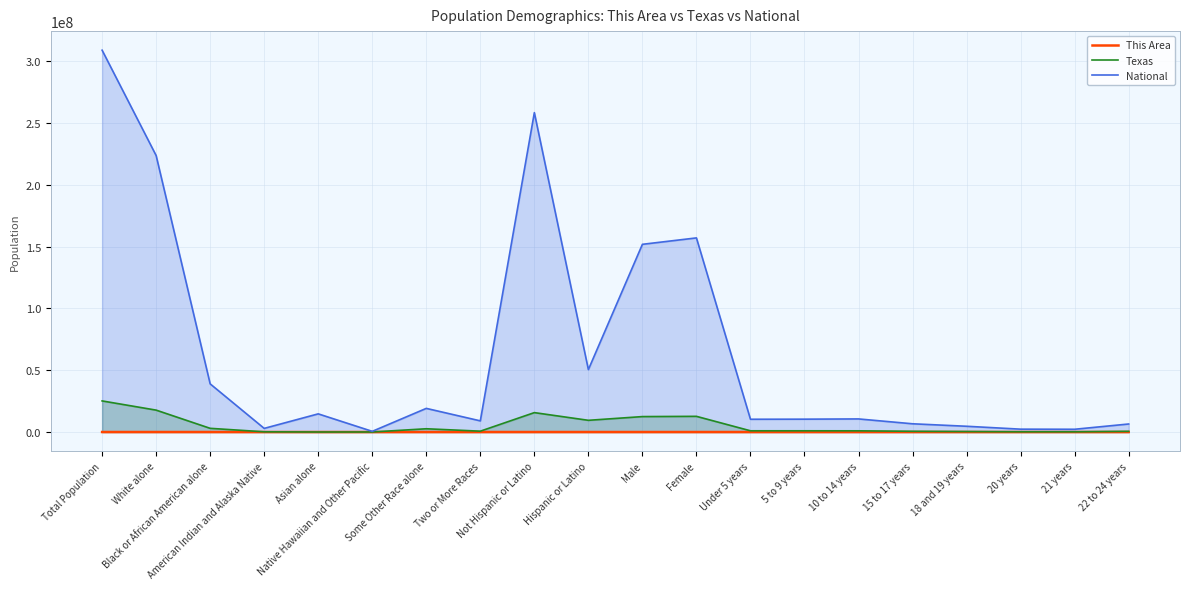

Reading left to right, what are all the values shown in this chart?

This Area: Total Population=1806	White alone=1690	Black or African American alone=41	American Indian and Alaska Native=20	Asian alone=2964	Native Hawaiian and Other Pacific=0	Some Other Race alone=24	Two or More Races=29	Not Hispanic or Latino=1730	Hispanic or Latino=76	Male=906	Female=900	Under 5 years=53	5 to 9 years=48	10 to 14 years=83	15 to 17 years=62	18 and 19 years=15	20 years=8	21 years=13	22 to 24 years=21
Texas: Total Population=25145561	White alone=17701552	Black or African American alone=2979598	American Indian and Alaska Native=170972	Asian alone=596	Native Hawaiian and Other Pacific=21656	Some Other Race alone=2628186	Two or More Races=679001	Not Hispanic or Latino=15684640	Hispanic or Latino=9460921	Male=12472280	Female=12673281	Under 5 years=984149	5 to 9 years=983814	10 to 14 years=962866	15 to 17 years=579420	18 and 19 years=389266	20 years=189570	21 years=184652	22 to 24 years=558131
National: Total Population=308745538	White alone=223553265	Black or African American alone=38929319	American Indian and Alaska Native=2932248	Asian alone=14674252	Native Hawaiian and Other Pacific=540013	Some Other Race alone=19107368	Two or More Races=9009073	Not Hispanic or Latino=258267944	Hispanic or Latino=50477594	Male=151781326	Female=156964212	Under 5 years=10319427	5 to 9 years=10389638	10 to 14 years=10579862	15 to 17 years=6656209	18 and 19 years=4647457	20 years=2308319	21 years=2223198	22 to 24 years=6482659